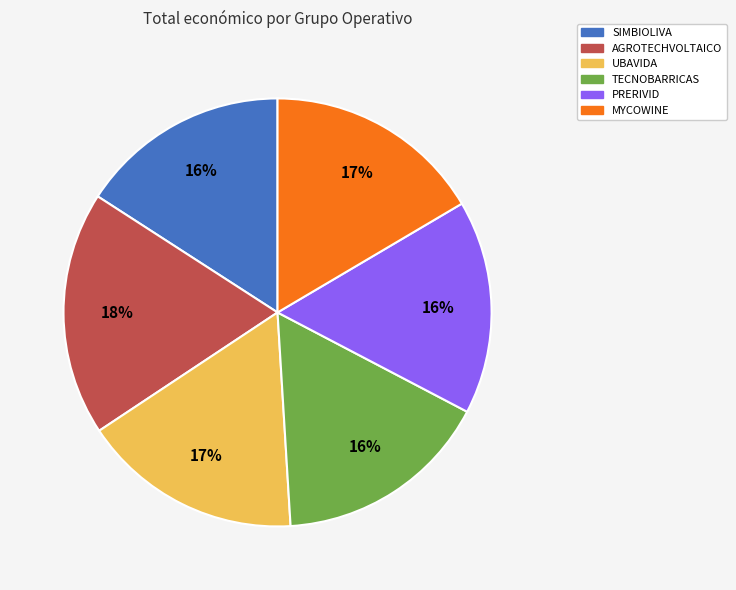

Does MYCOWINE represent more than half of the total?

No